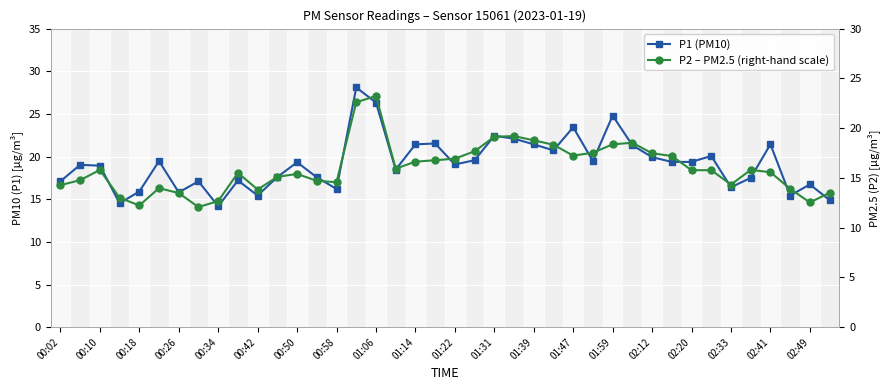

Is this an area chart (filled region under the line)?

No